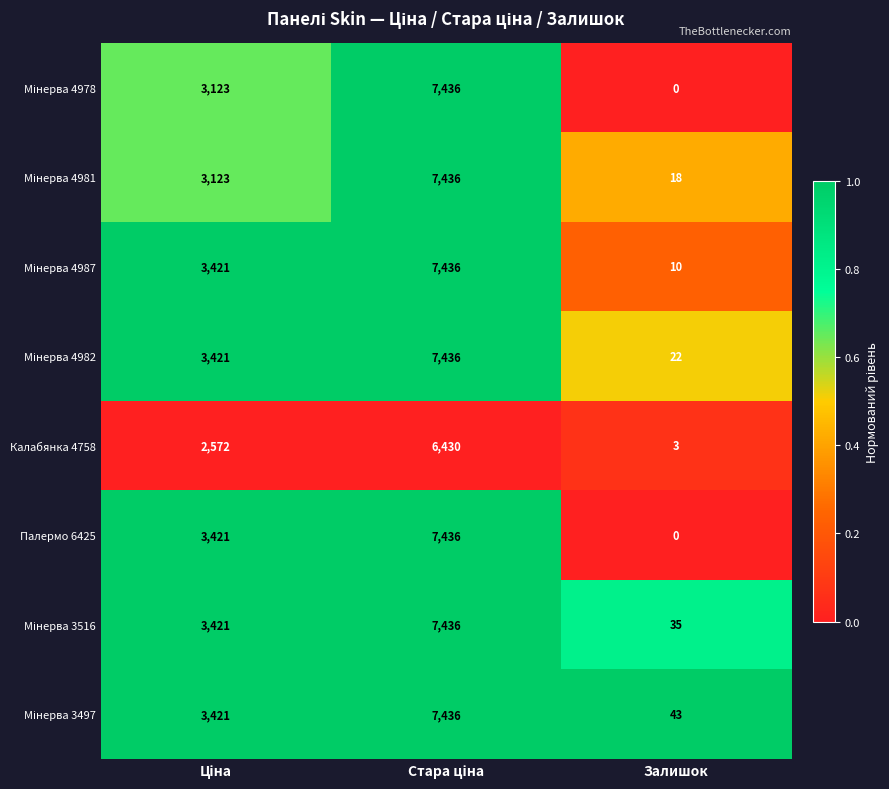

What is the total value across all series at Залишок?

131